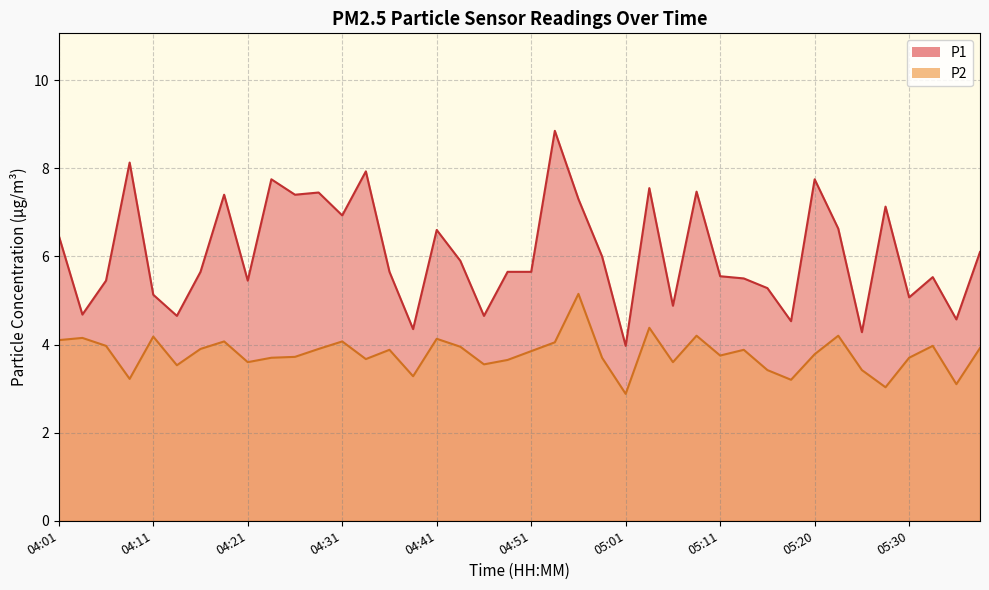

At which label is P1 closest to 6?

04:58